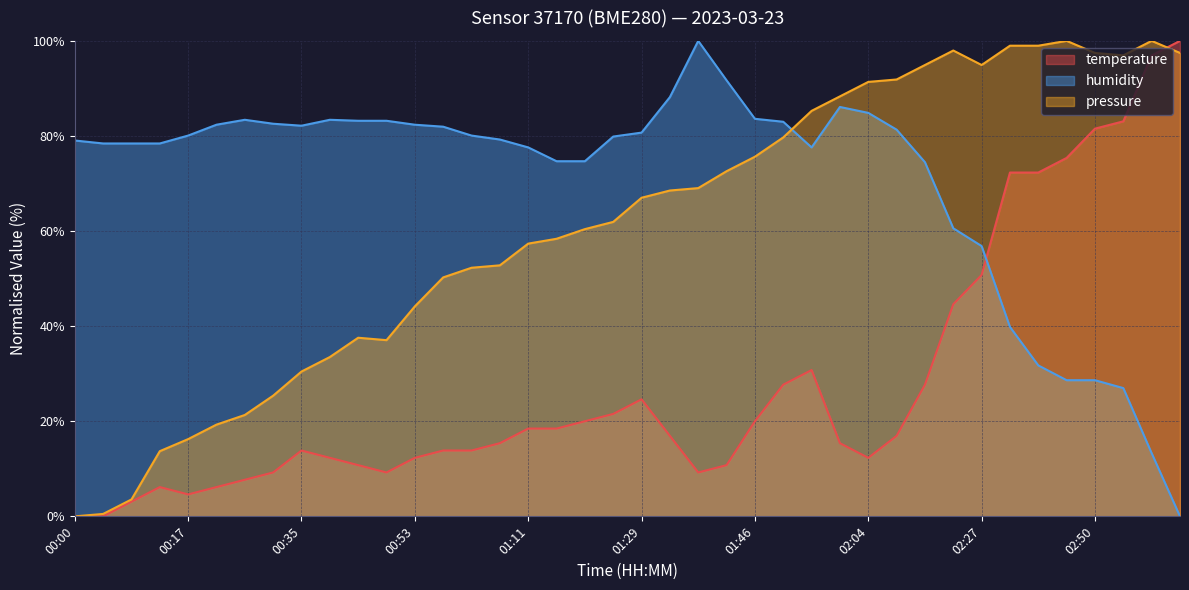

What is the sum of all temperature values?

1106.2